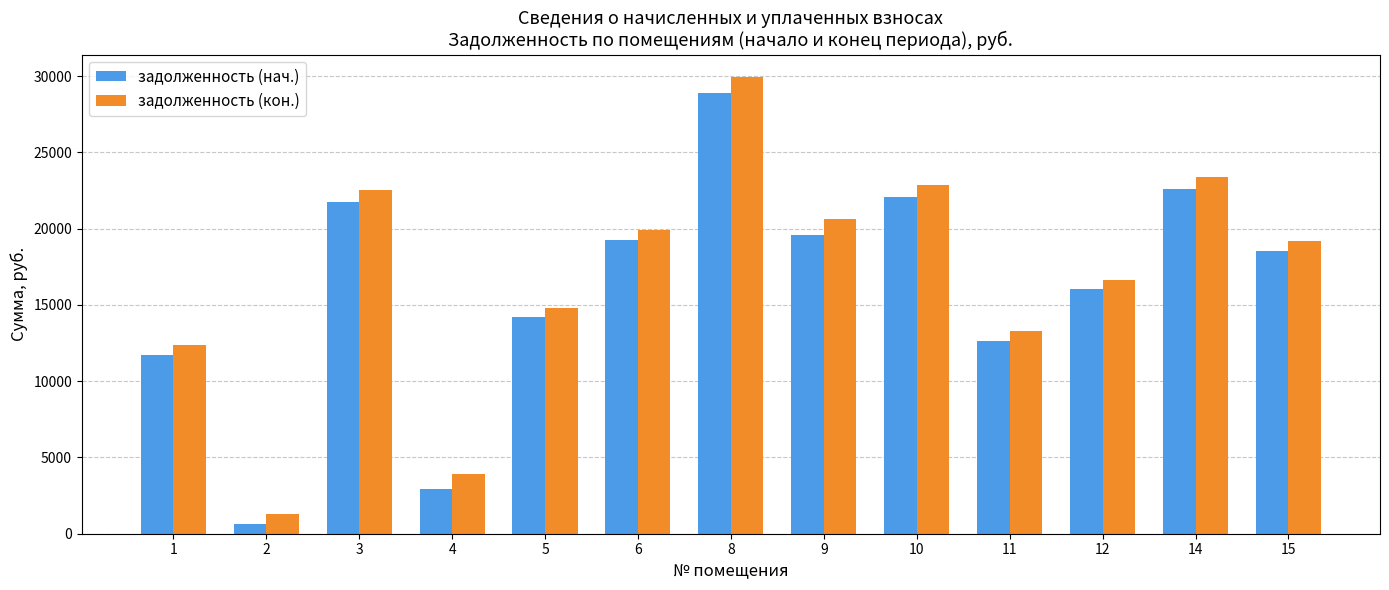

What are all the series names shown in the legend?

задолженность (нач.), задолженность (кон.)